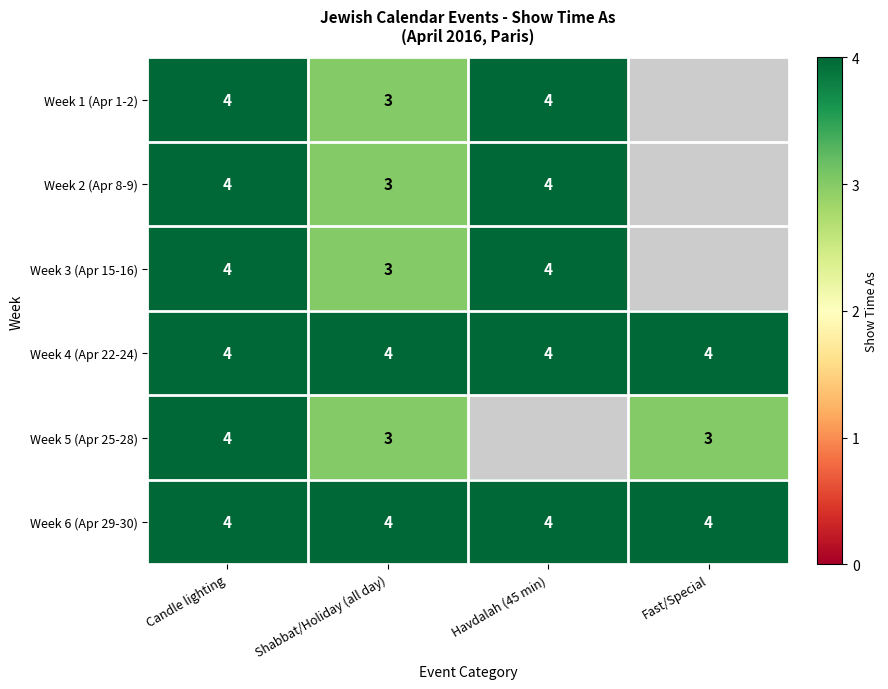

The Week 5 (Apr 25-28) series shows 5.1 at Fast/Special. True or false?

False